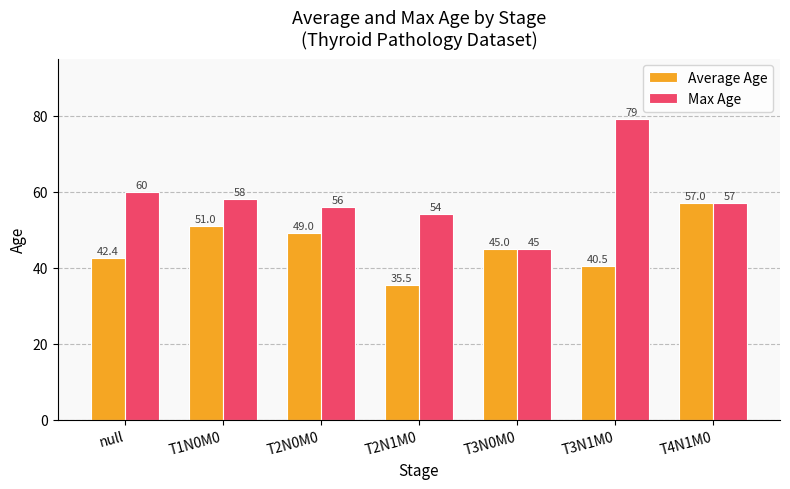

What is the average value of the Max Age series?

58.4